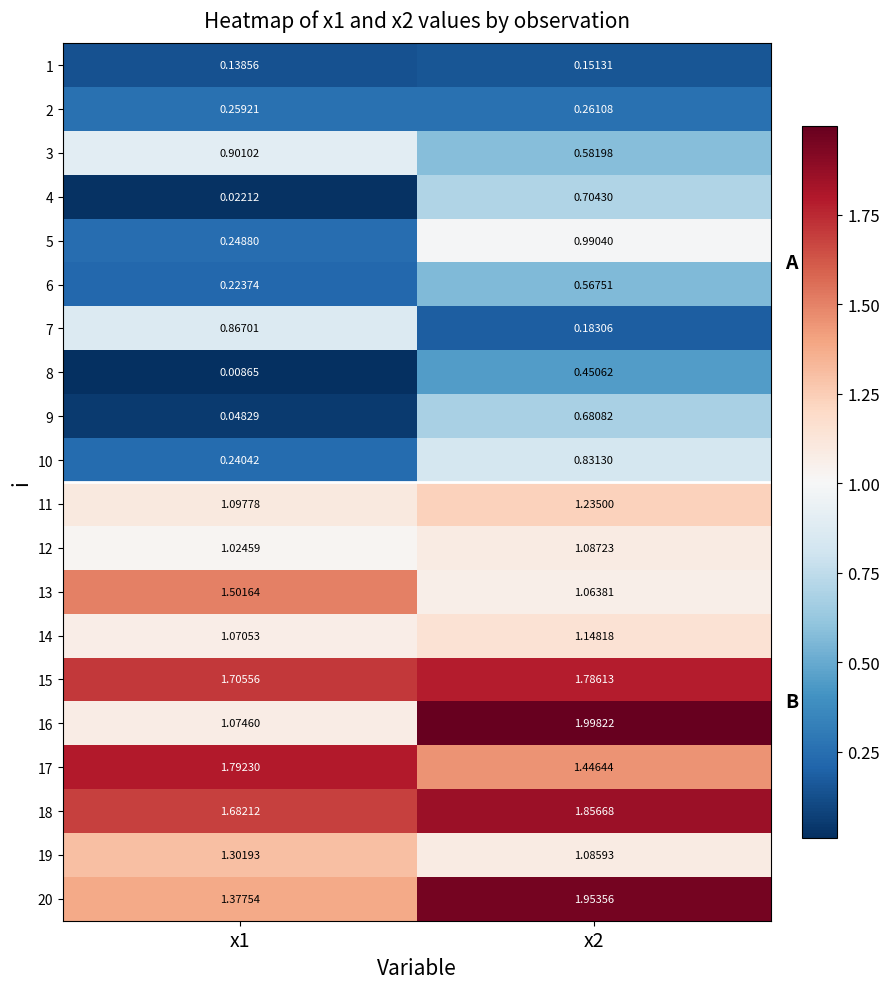

List the series in order of their peak value, lowest first.

1, 2, 8, 6, 9, 4, 10, 7, 3, 5, 12, 14, 11, 19, 13, 15, 17, 18, 20, 16